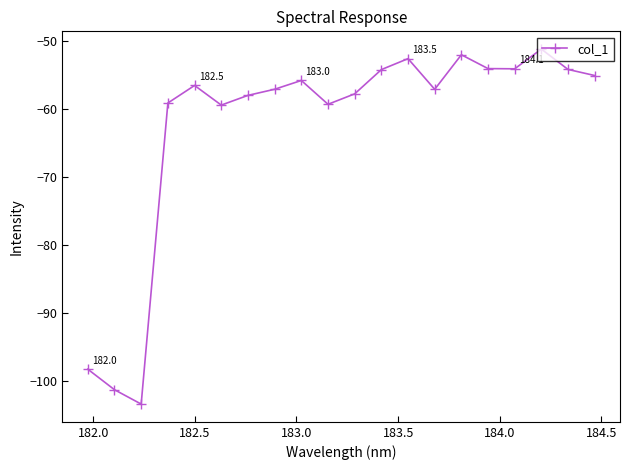

What is the maximum value shown in the chart?

-51.1